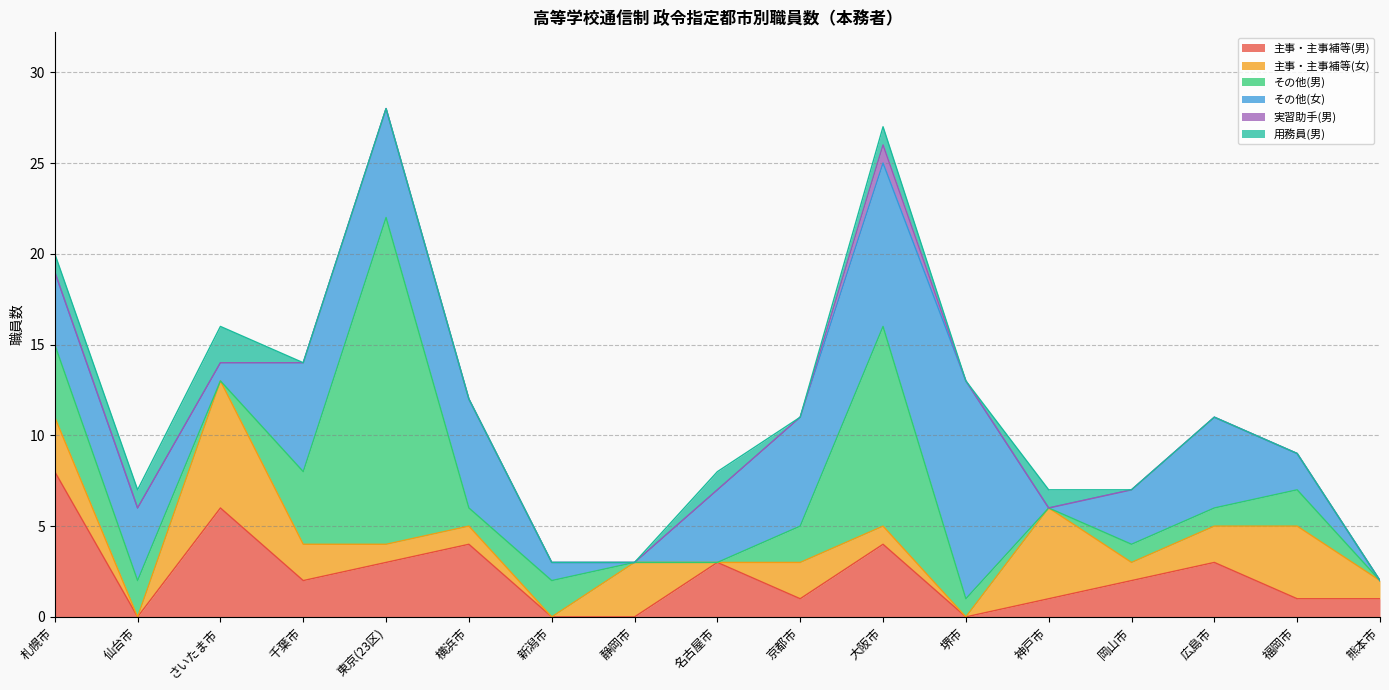

What is the sum of the 主事・主事補等(男) values at 岡山市 and 広島市?

5